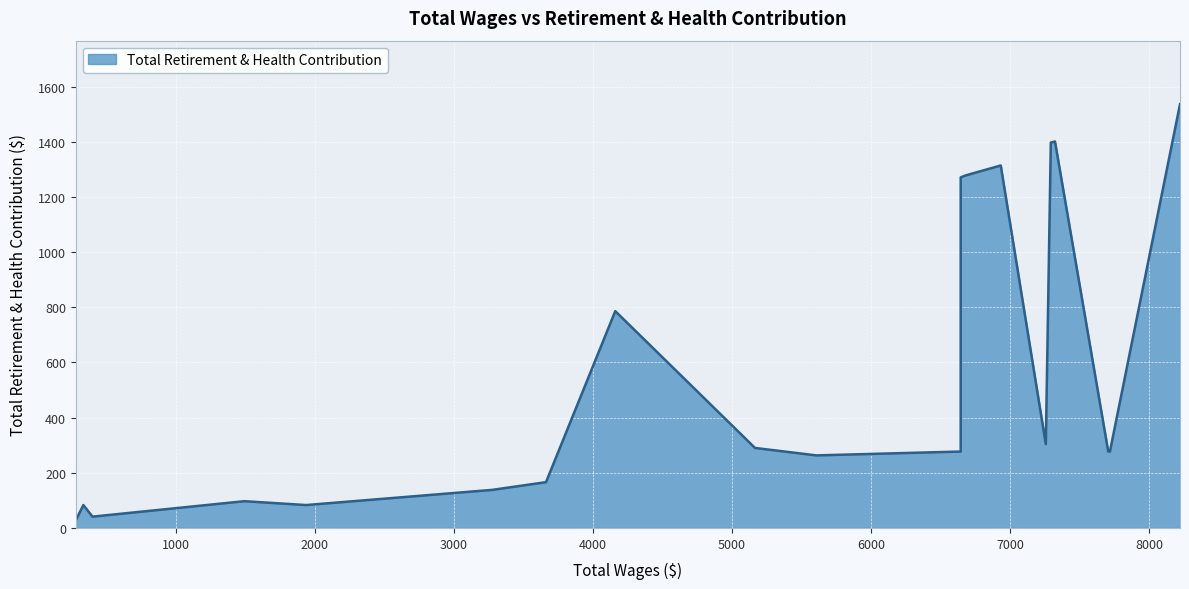

How many values exceed 277?

10